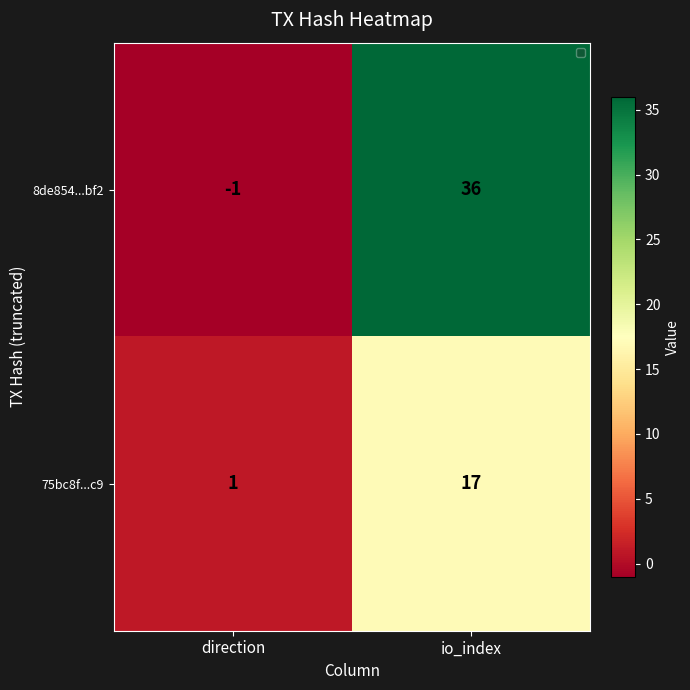

What is the approximate value of 75bc8f...c9 at io_index?

17